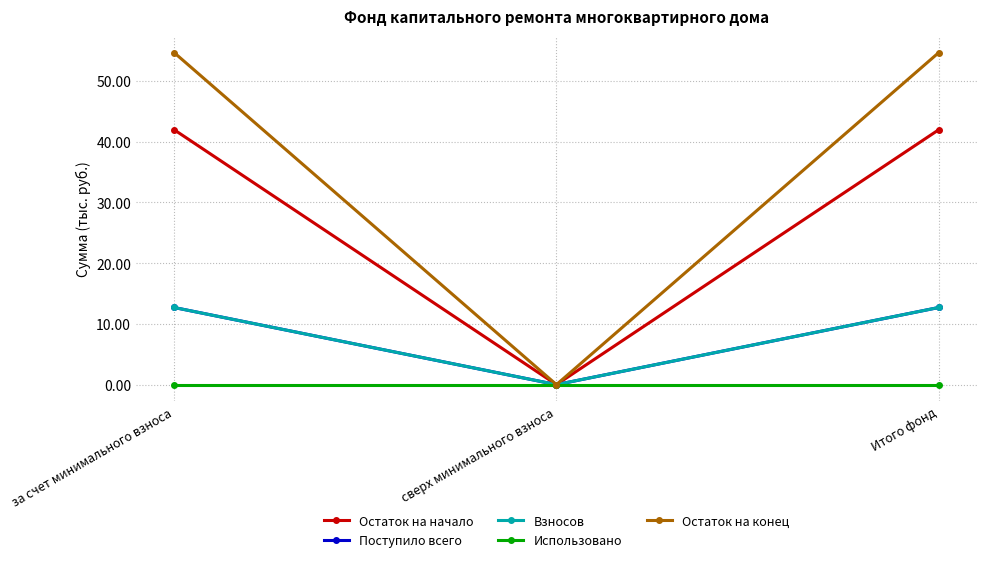

At which category is the sum across all series the highest?

за счет минимального взноса